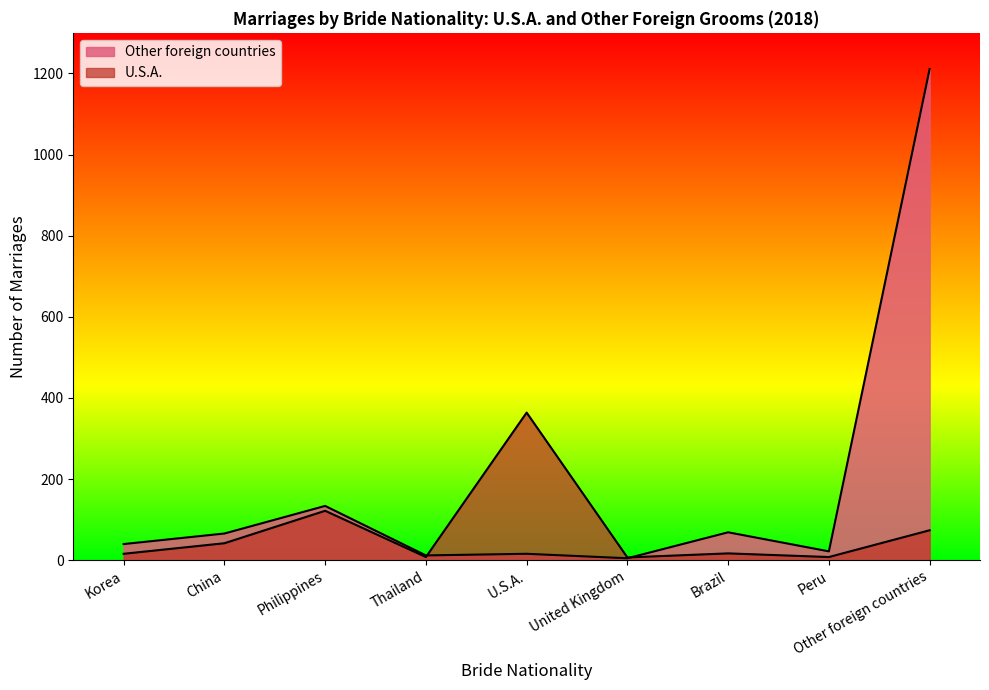

After their last crossing, which series has the higher values: U.S.A. or Other foreign countries?

Other foreign countries